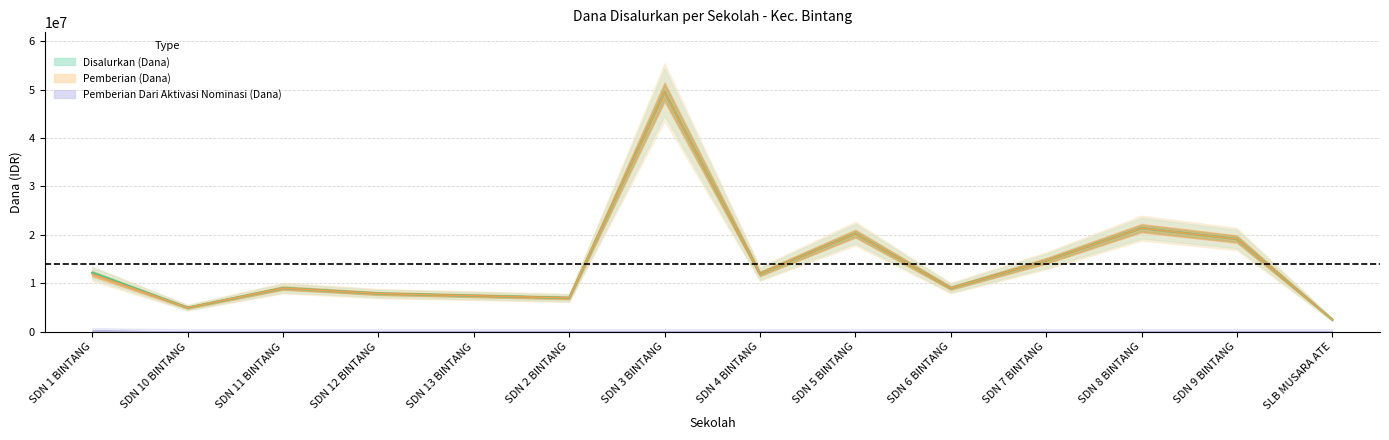

Is the value of Disalurkan (Dana) at SDN 9 BINTANG greater than the value of Pemberian (Dana) at SLB MUSARA ATE?

Yes